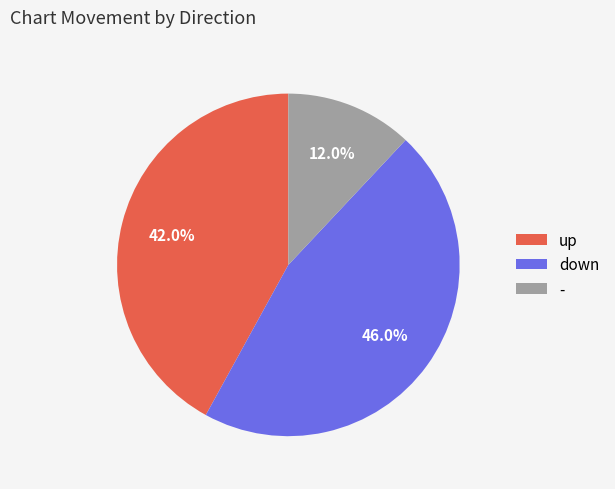

To the nearest percent, what percentage of the pie is -?

12%